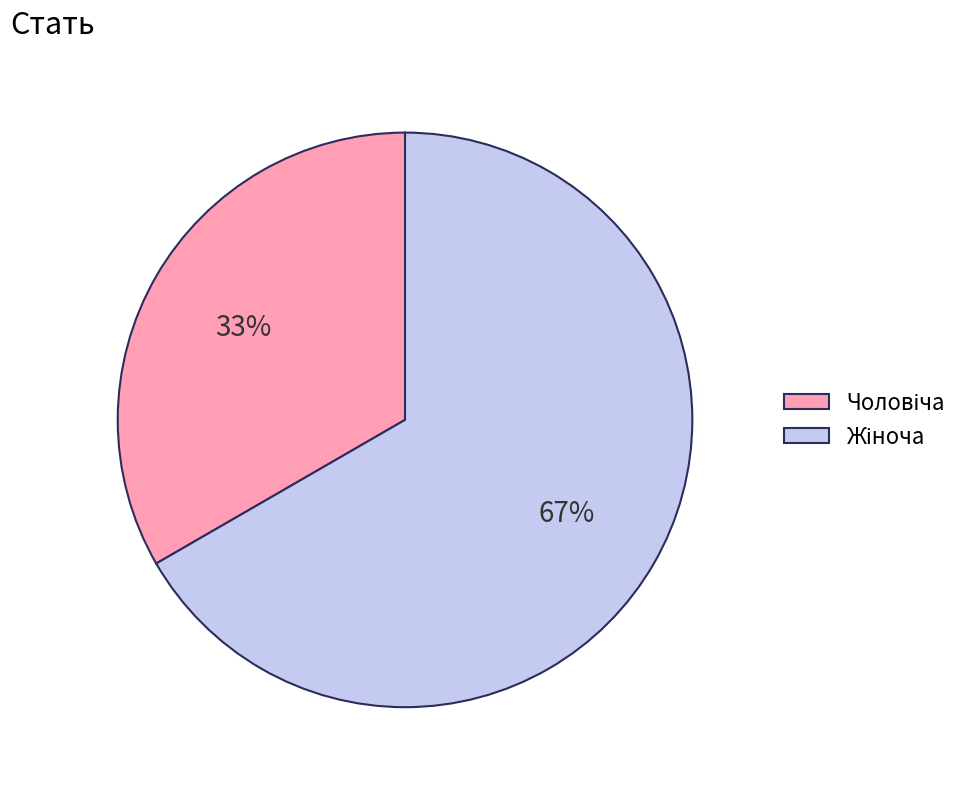

Is there a majority slice in this chart?

Yes